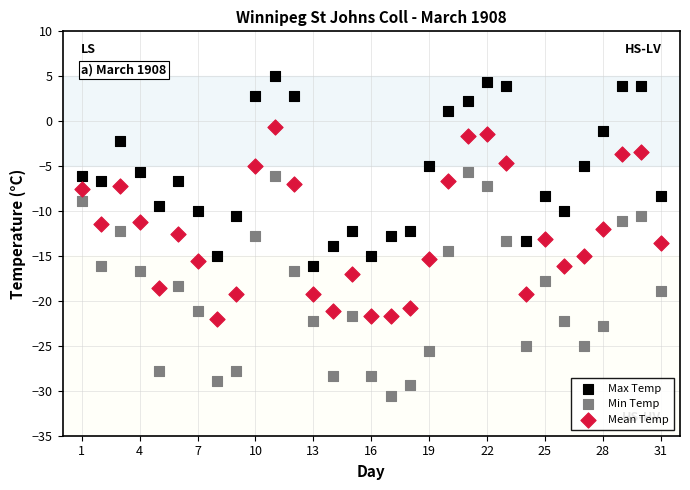

Which series has the largest Y range (max minus min)?

Min Temp